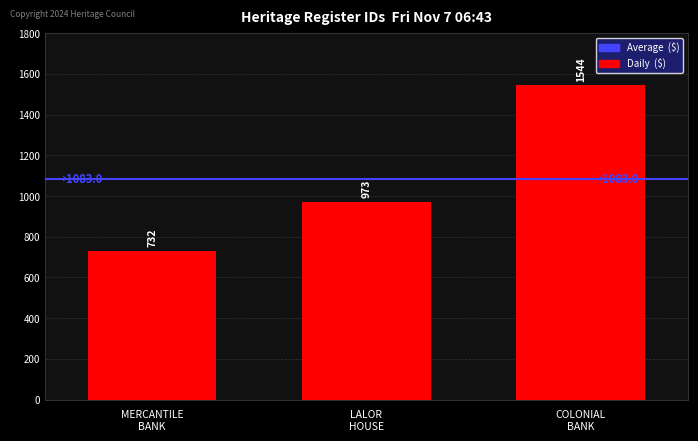

What is the value of the 1st bar from the left?

732